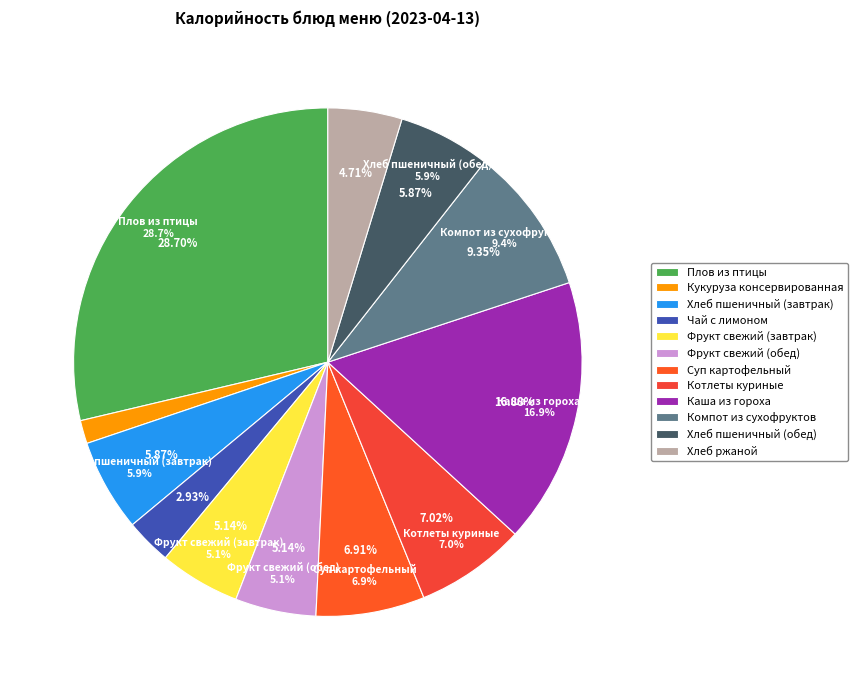

Rank the categories by value from highest to lowest.

Плов из птицы, Каша из гороха, Компот из сухофруктов, Котлеты куриные, Суп картофельный, Хлеб пшеничный (завтрак), Хлеб пшеничный (обед), Фрукт свежий (завтрак), Фрукт свежий (обед), Хлеб ржаной, Чай с лимоном, Кукуруза консервированная